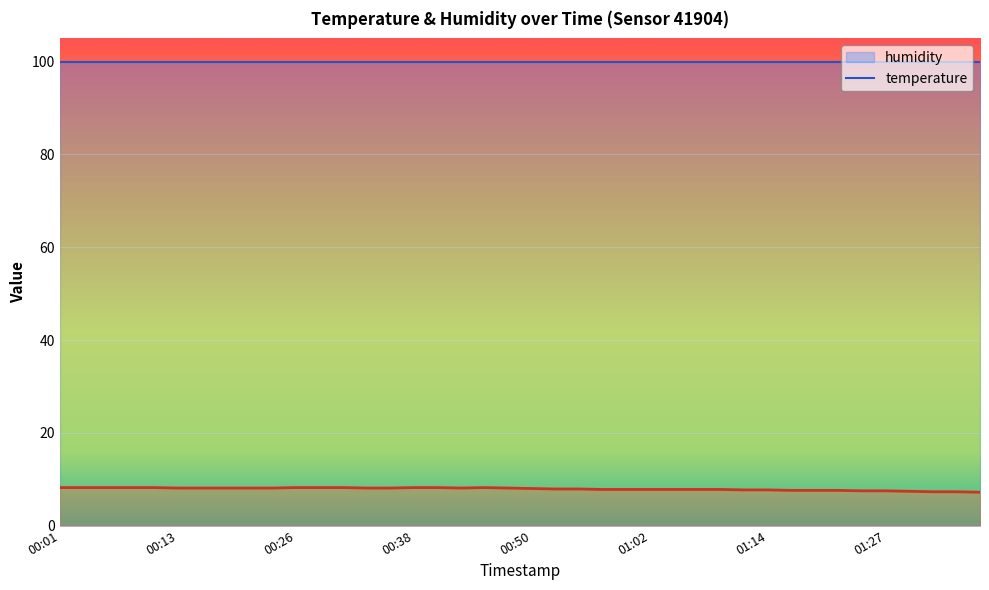

The chart shows a value of 10.4 at 01:24. True or false?

False